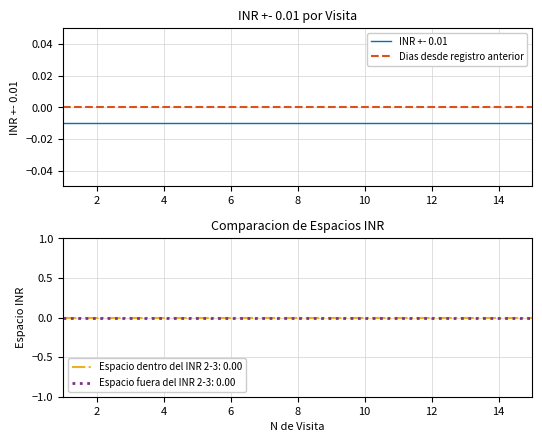

True or false: INR +- 0.01 and Dias desde registro anterior intersect in this chart.

False